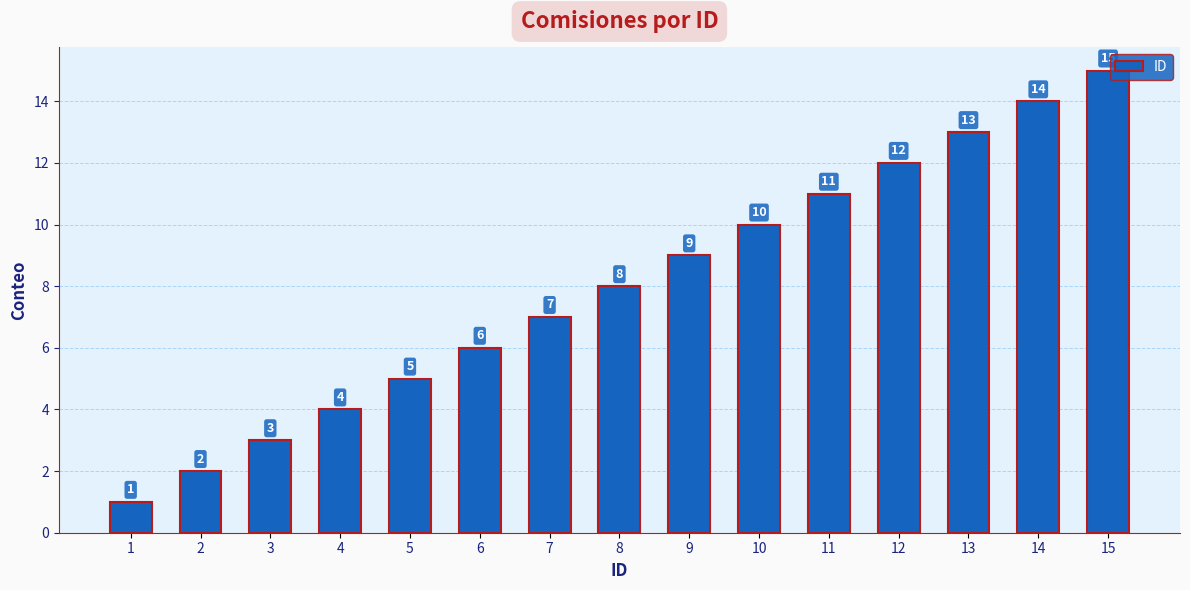

What is the change in value from 9 to 11?

+2